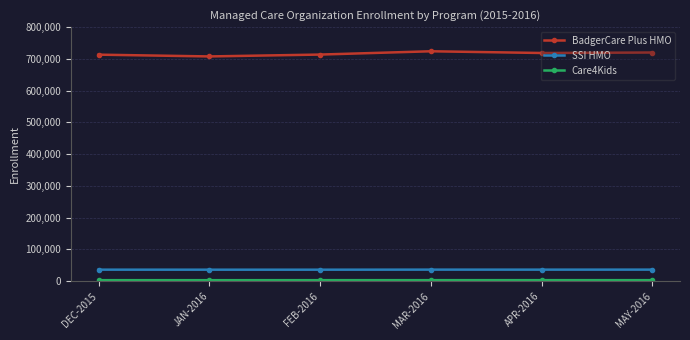

The value of BadgerCare Plus HMO at DEC-2015 is 713323. True or false?

True